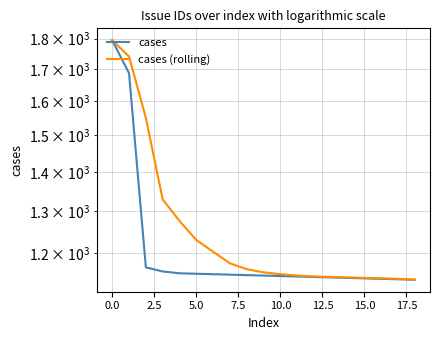

What is the average value of the cases (rolling) series?

1261